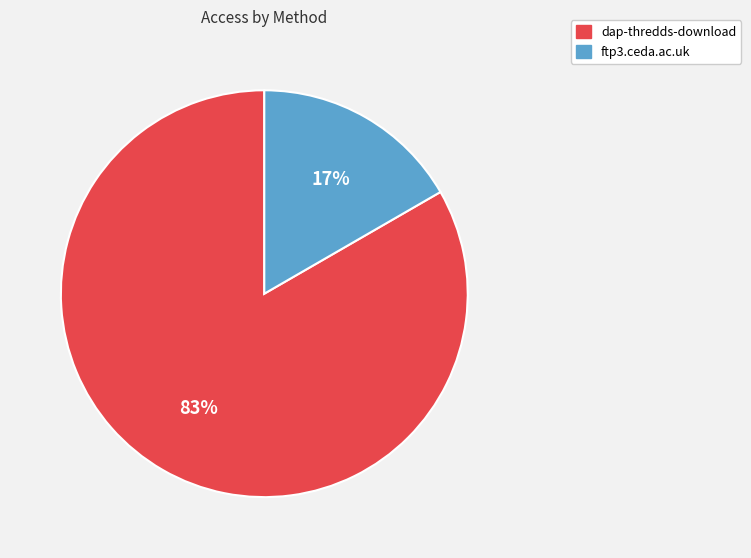

To the nearest percent, what is the average slice percentage?

50%